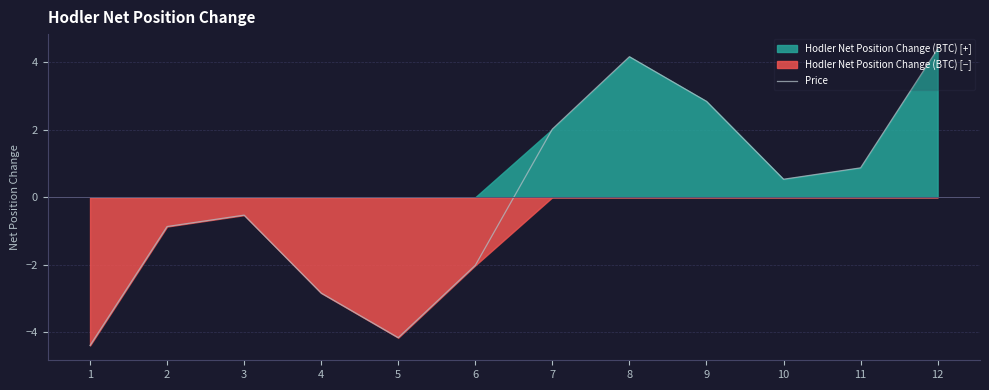

At which category does the chart reach its minimum across all series?

1